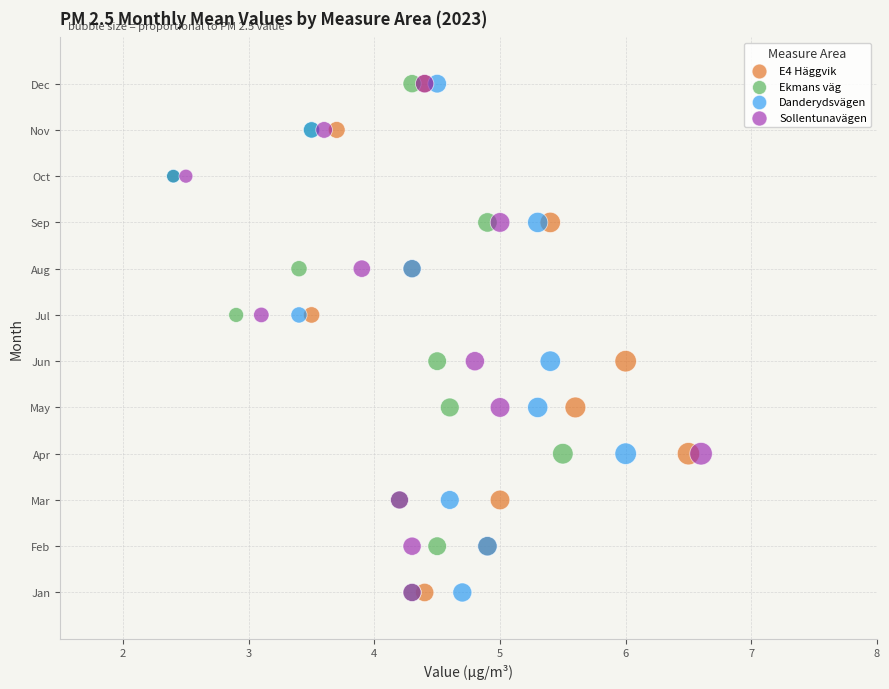

What are all the series names shown in the legend?

E4 Häggvik, Ekmans väg, Danderydsvägen, Sollentunavägen